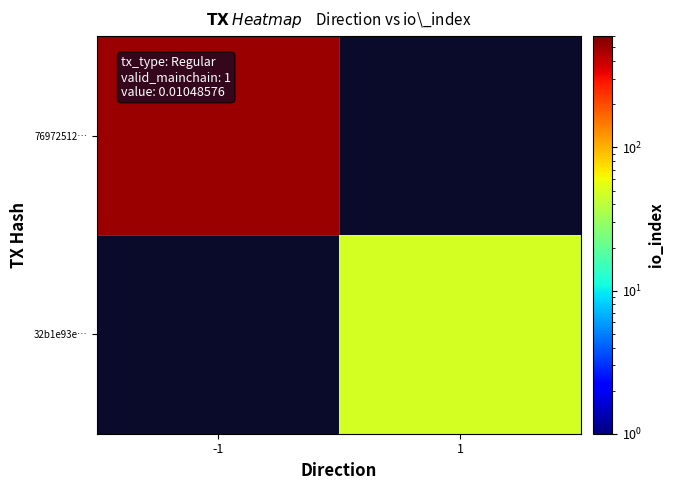

What is the minimum value shown in the chart?

49.0